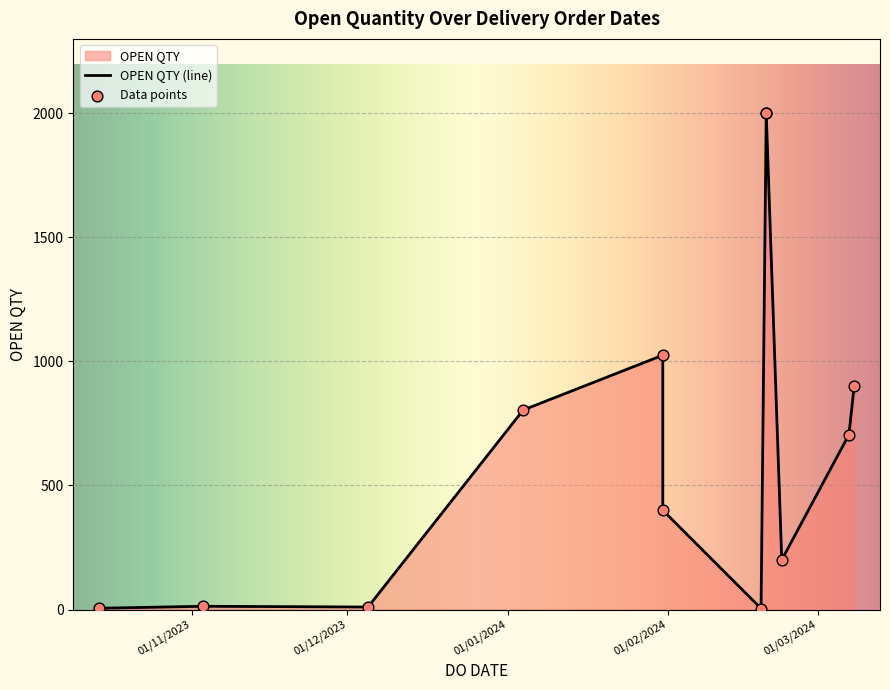

What is the ratio of the value at 08/03/2024 to the value at 31/01/2024?

2.2